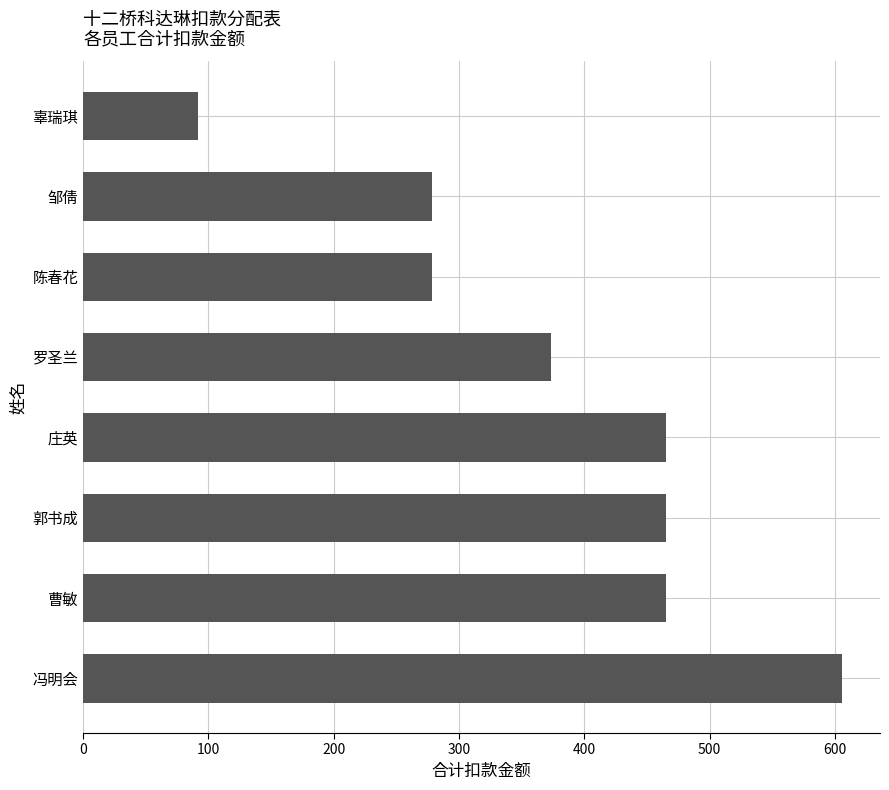

What is the difference between the maximum and minimum values?

513.6